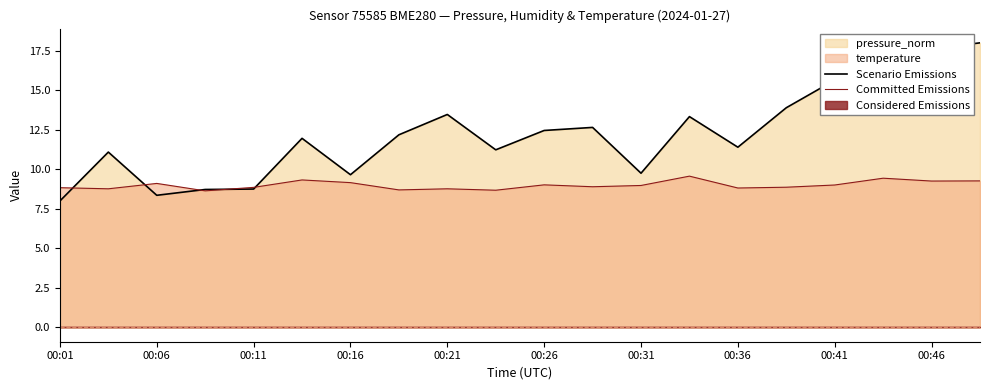

What is the lowest value of the Scenario Emissions series?

8.0